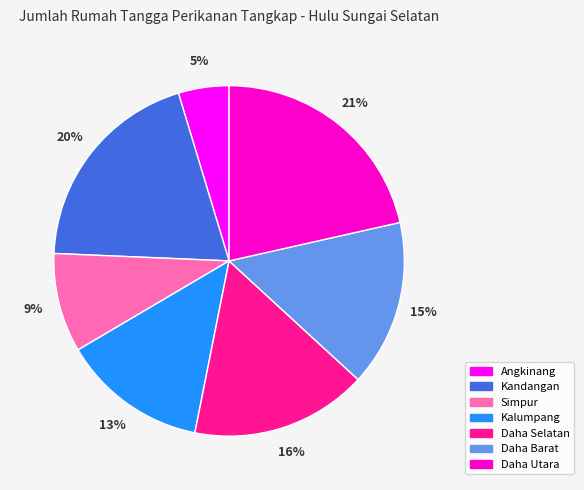

What percentage is the Daha Barat slice, to the nearest percent?

15%